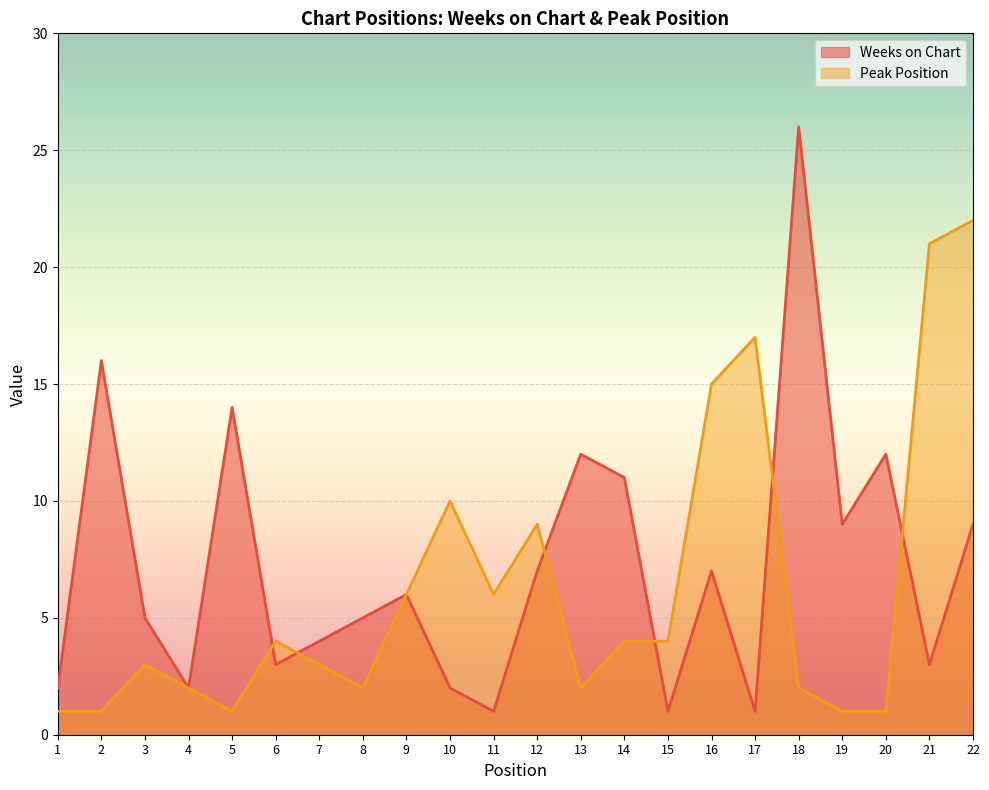

True or false: Weeks on Chart has more than 0 interior local peaks.

True